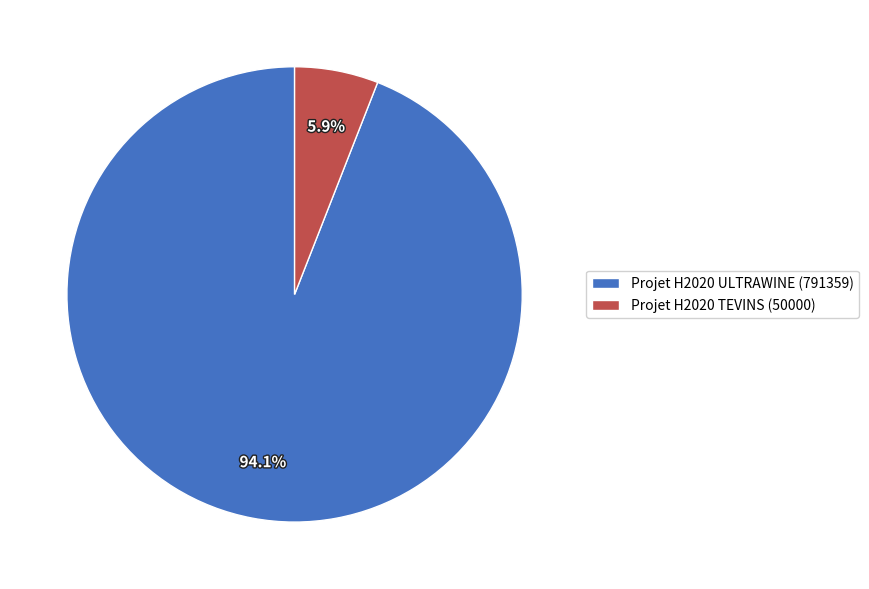

Is there any slice that represents more than half of the pie?

Yes